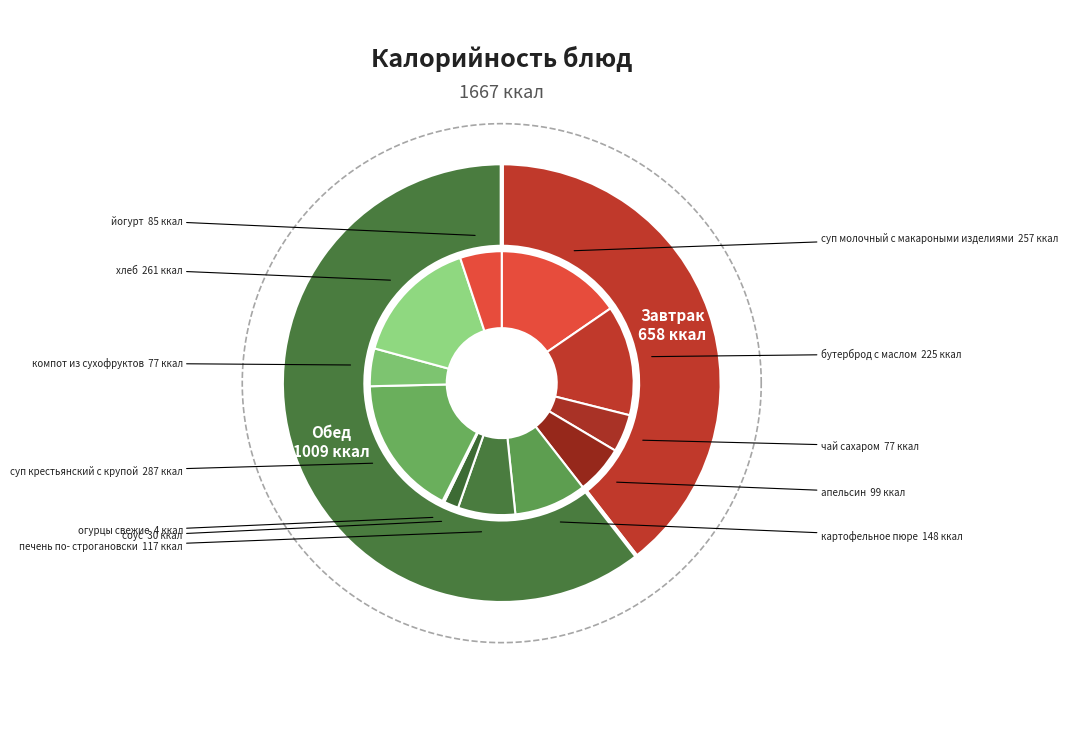

The чай сахаром slice represents 5% of the pie. True or false?

True